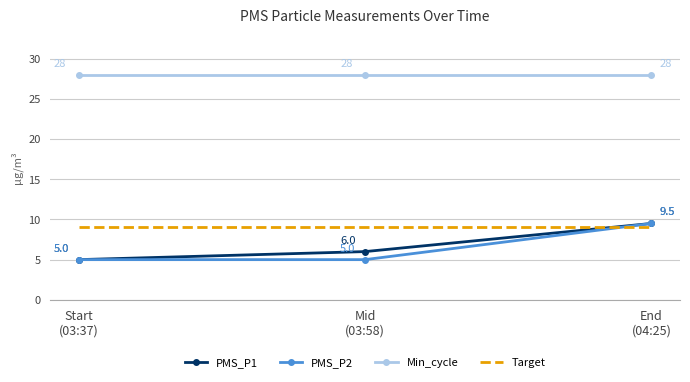

At which category is the sum across all series the highest?

End
(04:25)